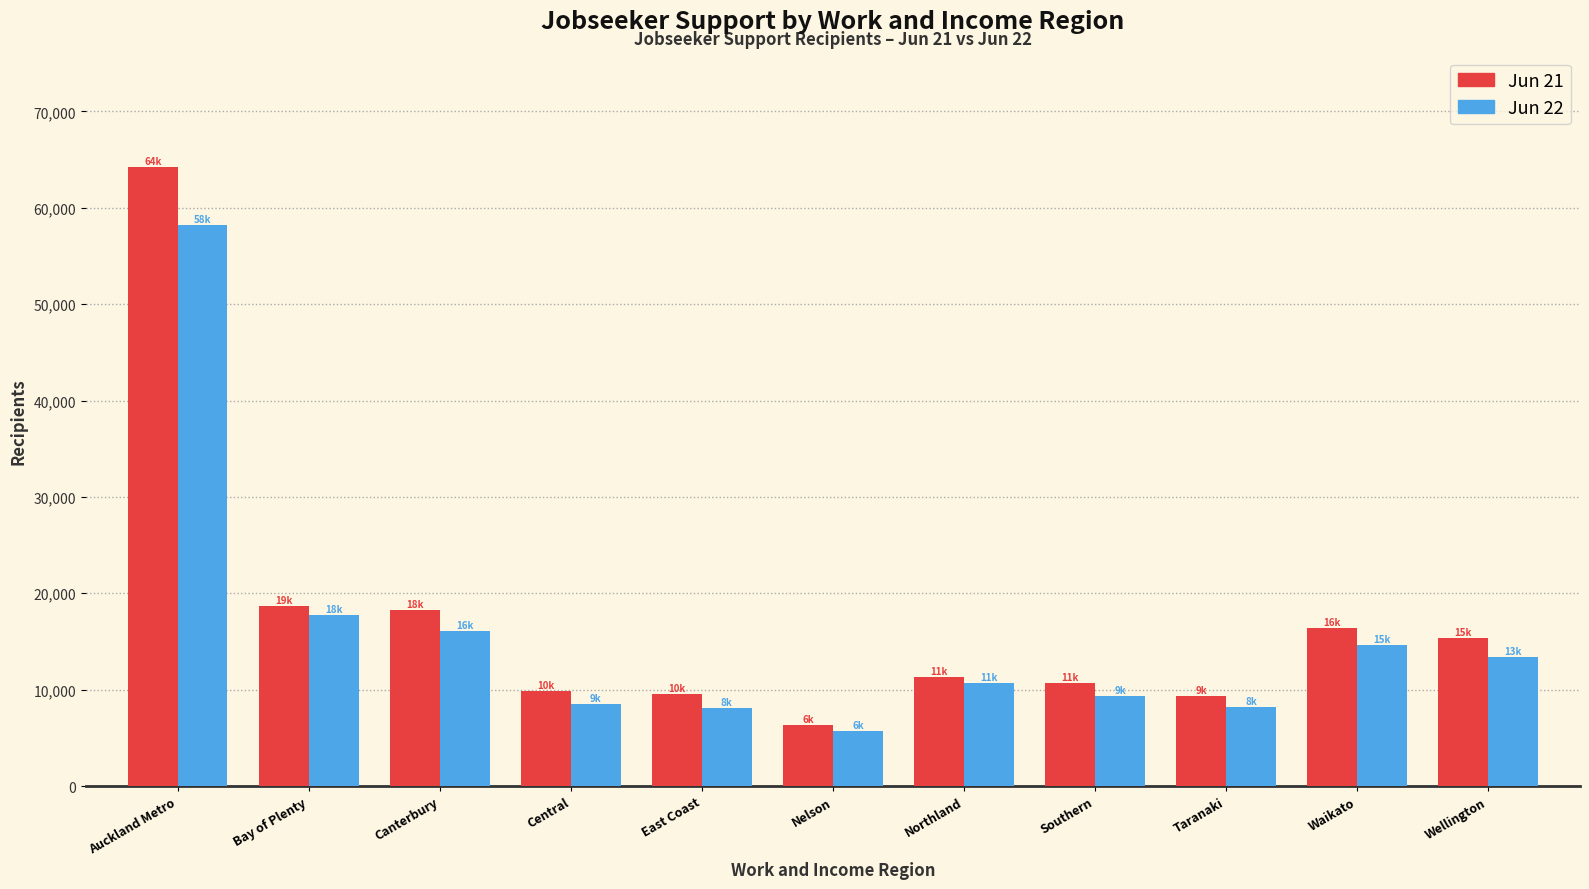

List the series in order of their overall mean, highest first.

Jun 21, Jun 22